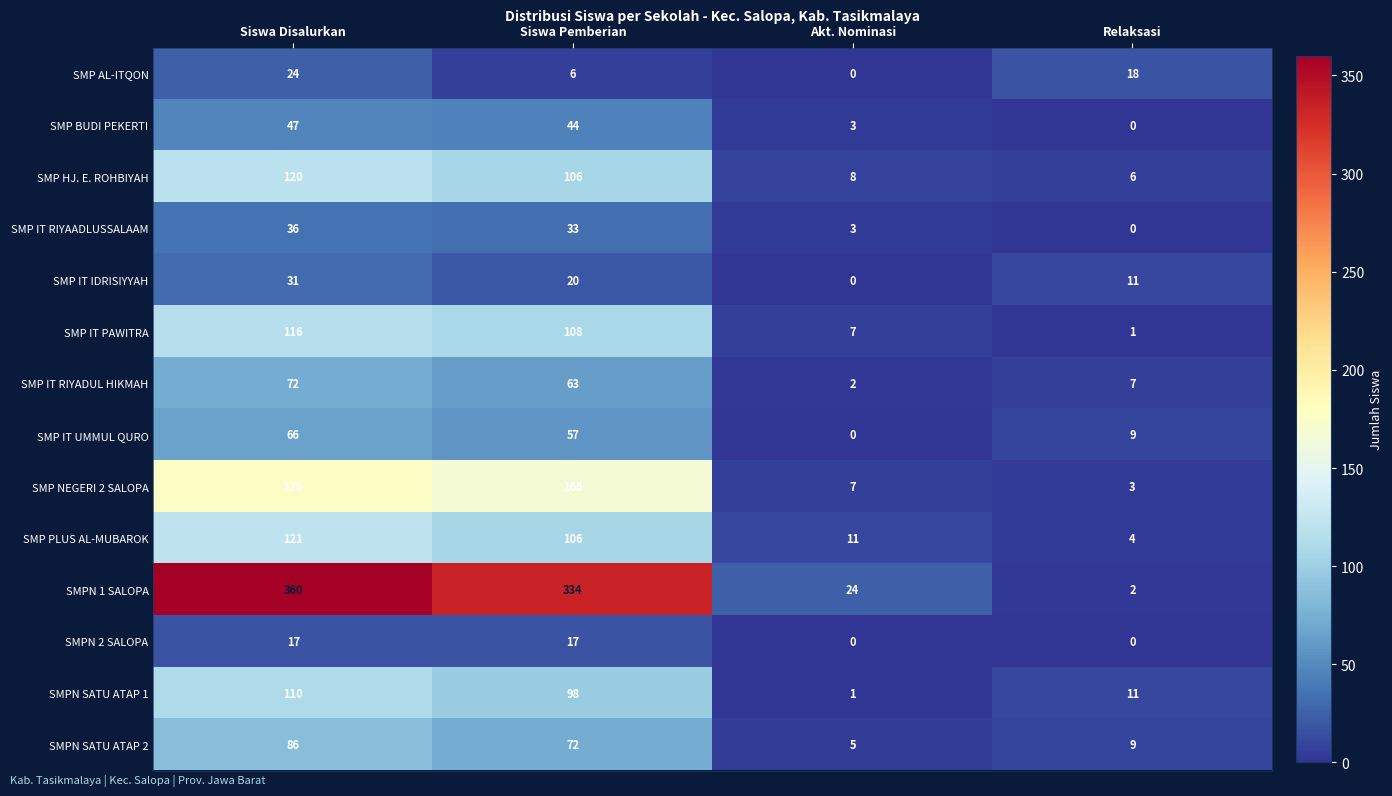

Is it true that SMP AL-ITQON equals 35 at Siswa Disalurkan?

False